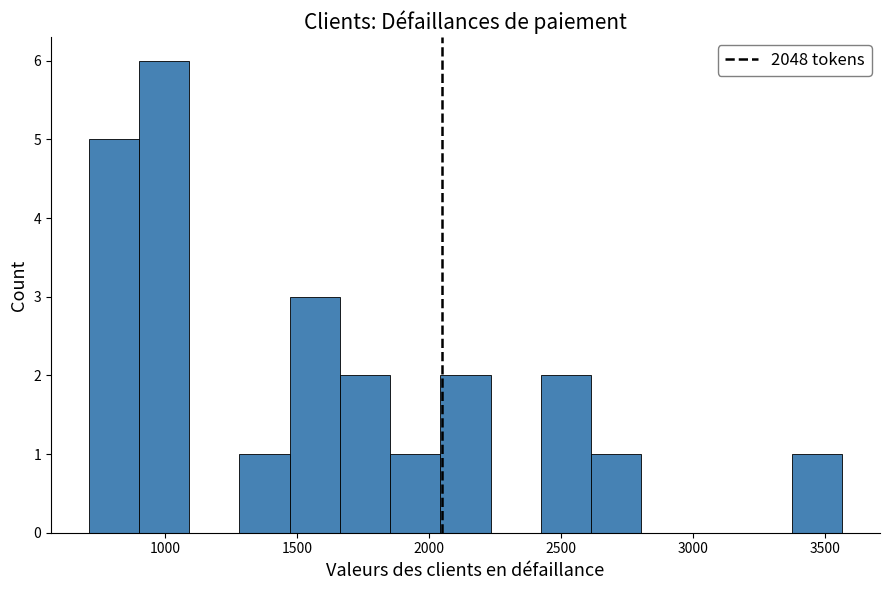

Read against the x-axis, roughly where is the centre of the tallest bar?

1000